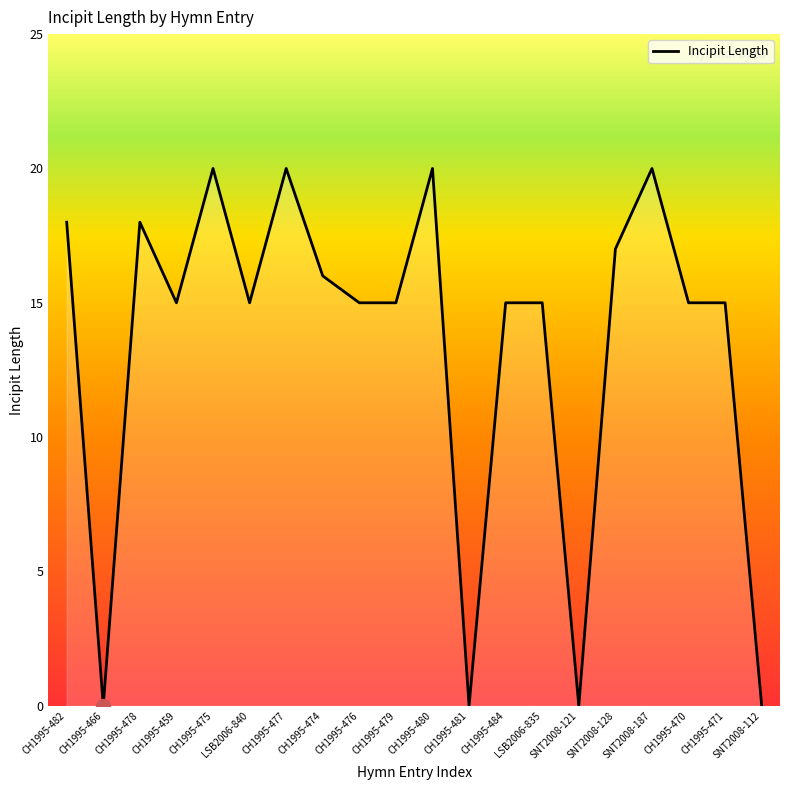

Count the number of categories in the chart.

20